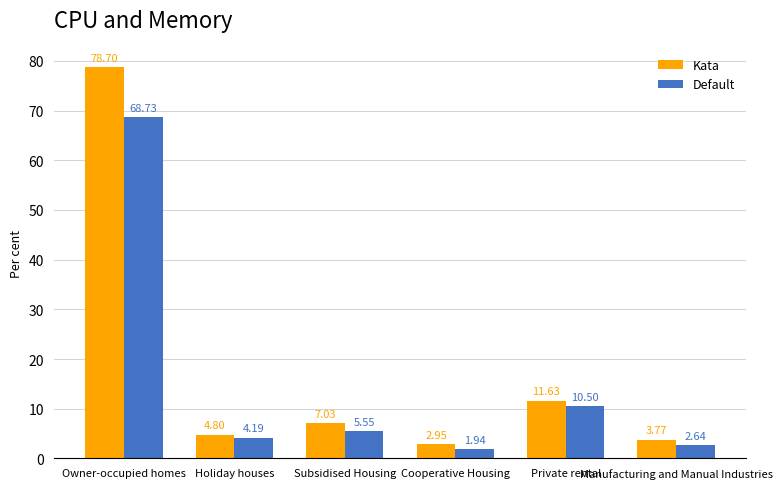

What is the label of the 4th bar from the left?

Cooperative Housing